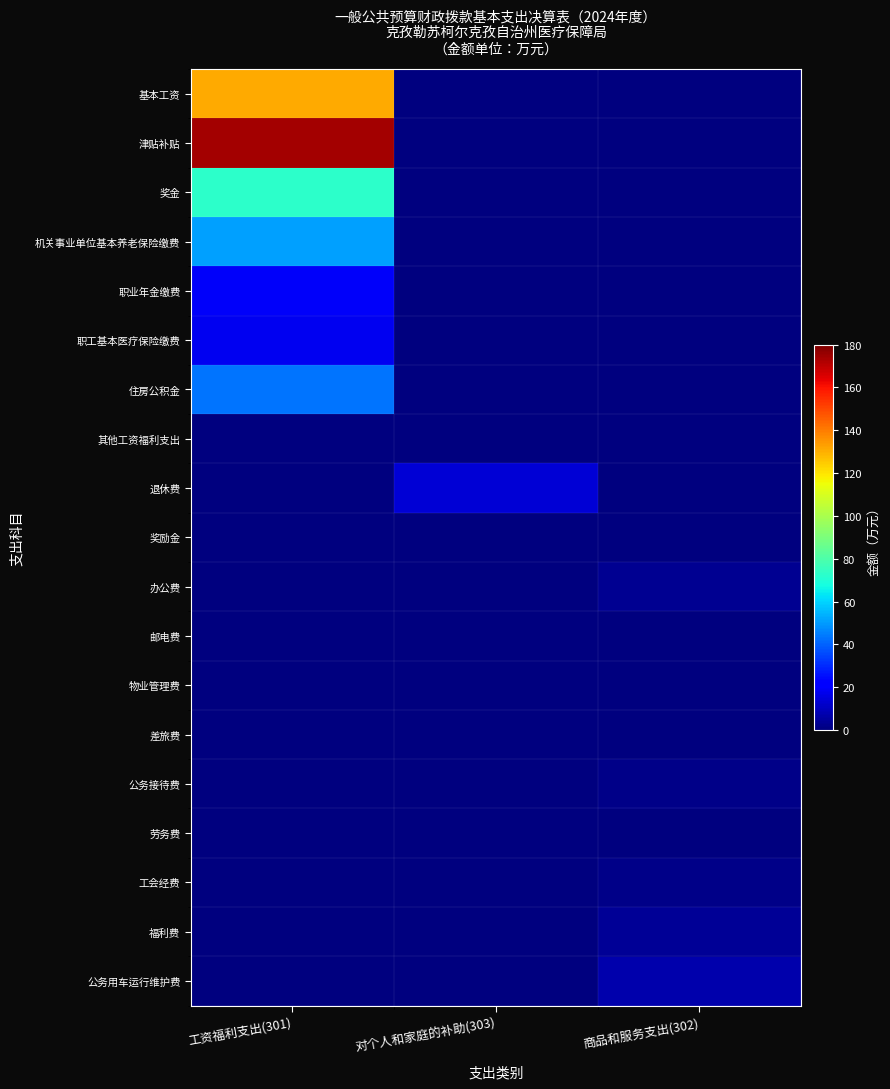

At how many categories does at least one series exceed 32?

1